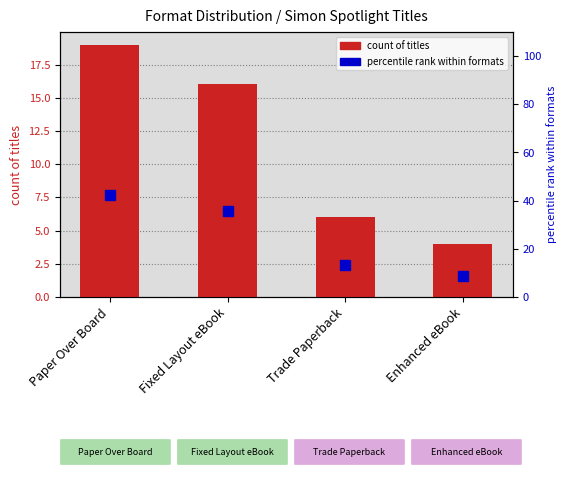

Rank the categories by value from highest to lowest.

Paper Over Board, Fixed Layout eBook, Trade Paperback, Enhanced eBook